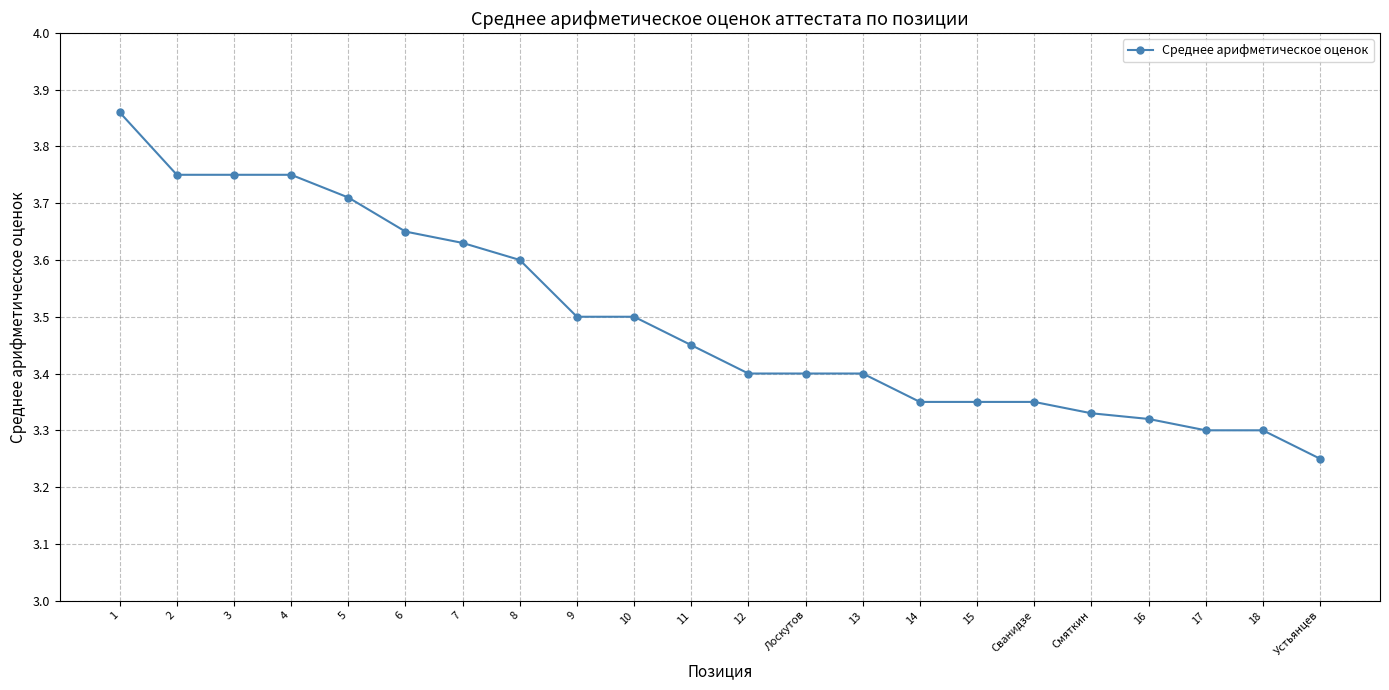

Count the number of data series in this chart.

1